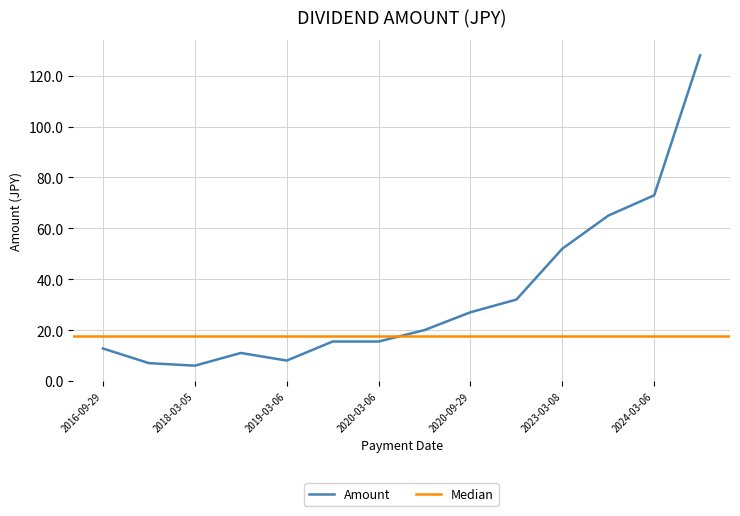

What position from the right is 2018-03-05?

12